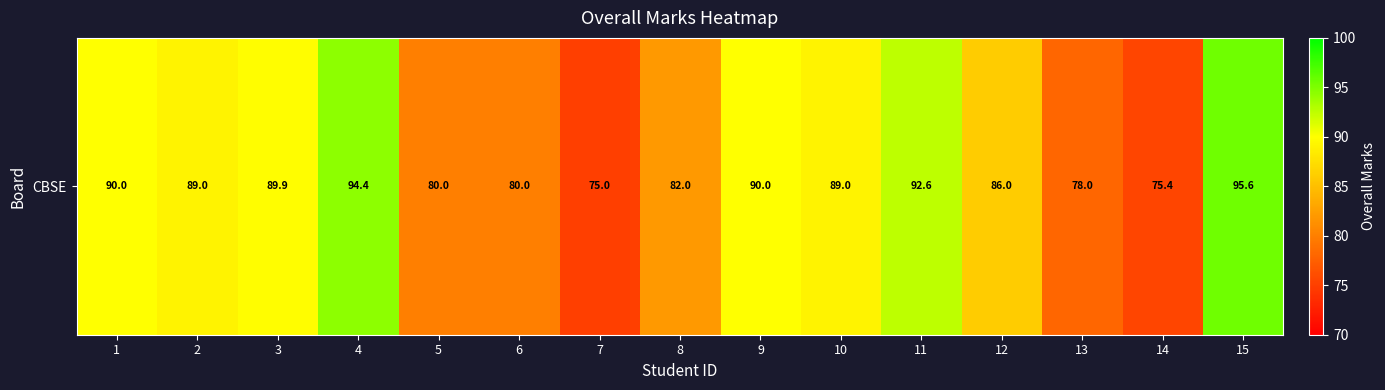

What is the average value?

85.8